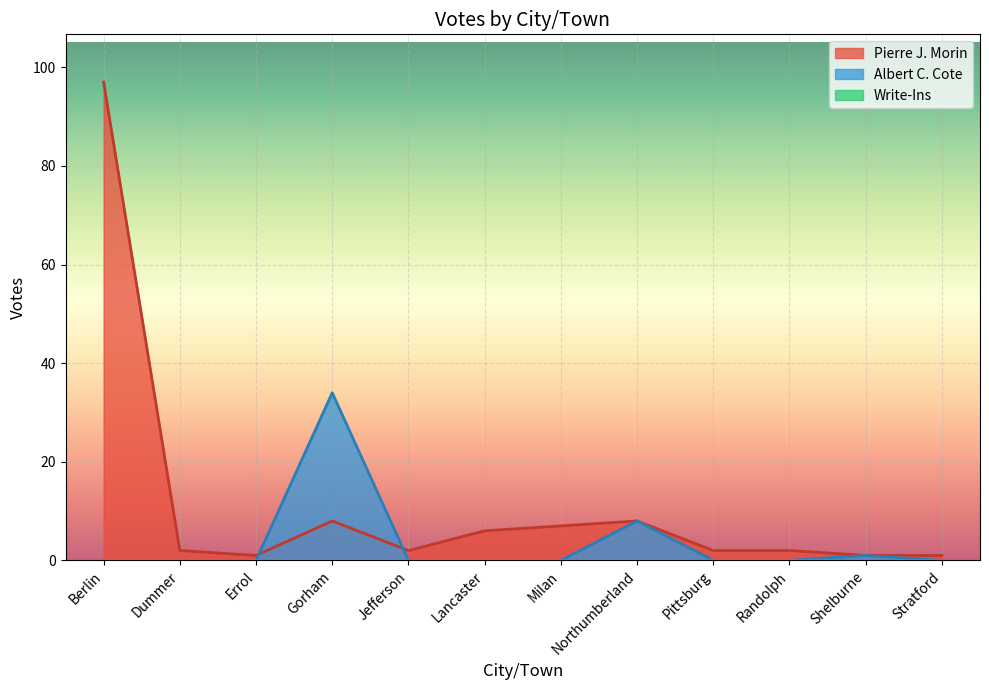

Reading left to right, transcribe all the data shown in this chart.

Pierre J. Morin: 97	2	1	8	2	6	7	8	2	2	1	1
Albert C. Cote: 0	0	0	34	0	0	0	8	0	0	1	0